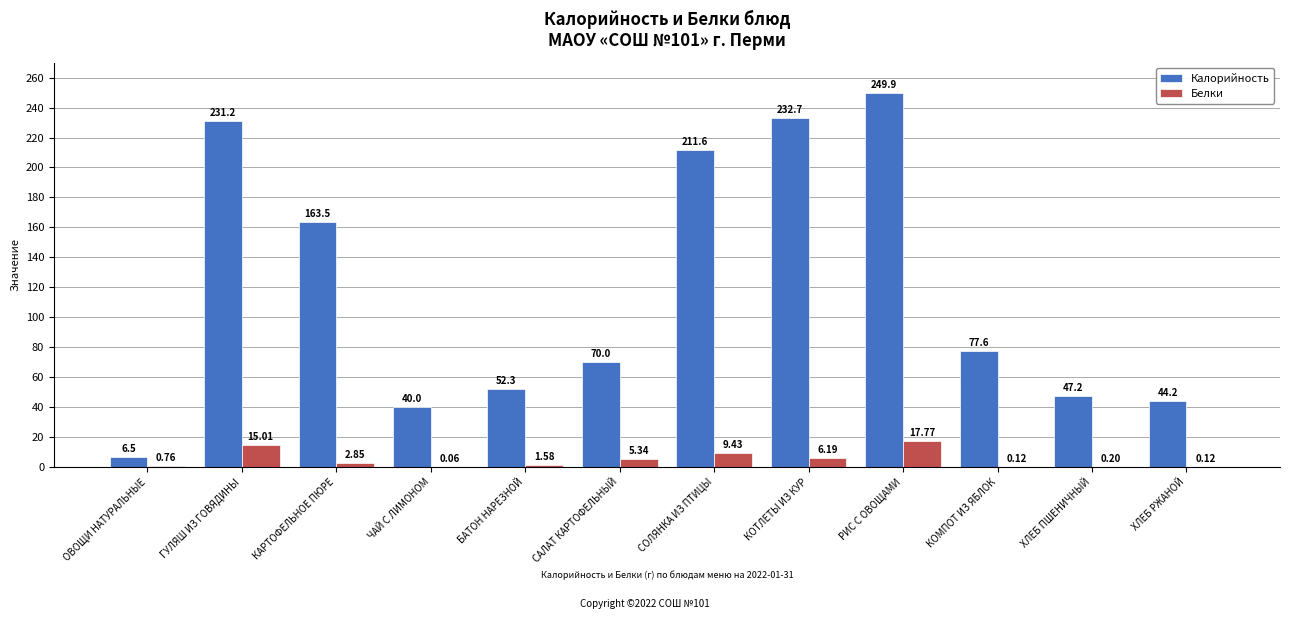

What is the sum of the Белки values at КОМПОТ ИЗ ЯБЛОК and ЧАЙ С ЛИМОНОМ?

0.2